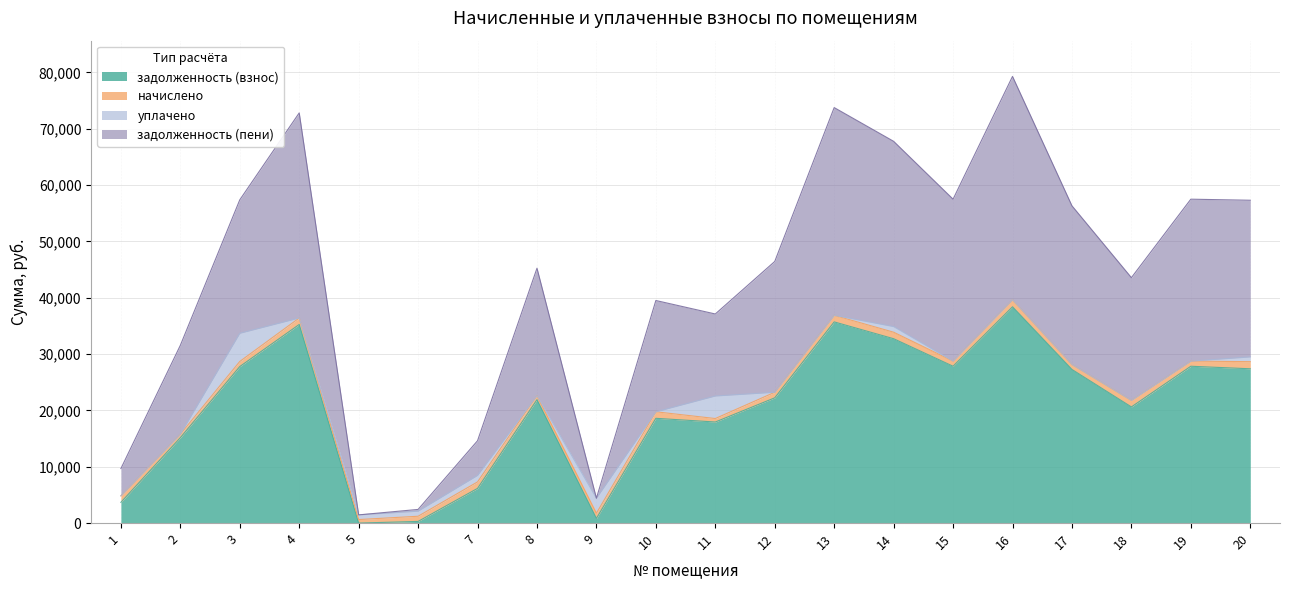

How many interior local valleys does the задолженность (пени) series have?

5